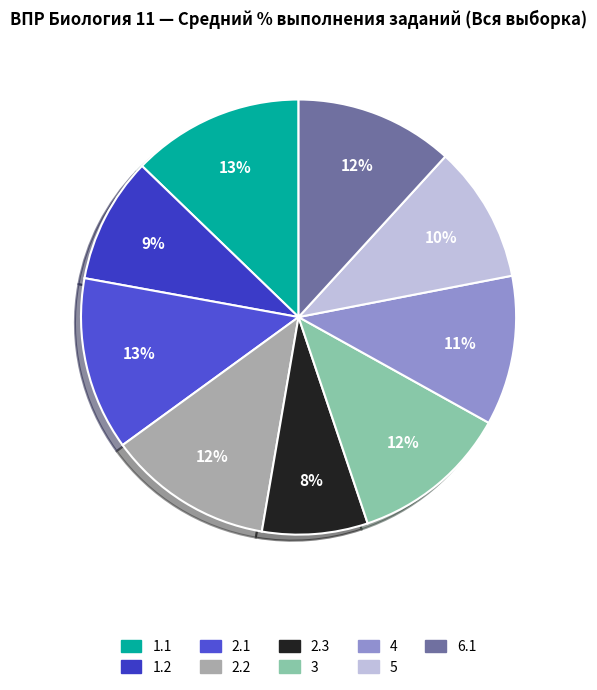

To the nearest percent, what percentage of the pie is 1.1?

13%